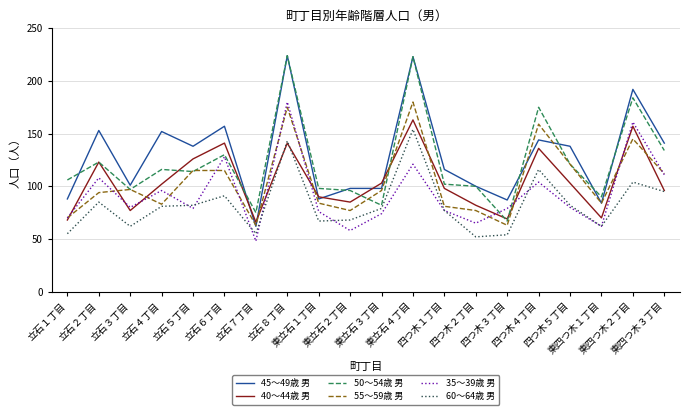

At which label does 40～44歳 男 reach its peak?

東立石４丁目